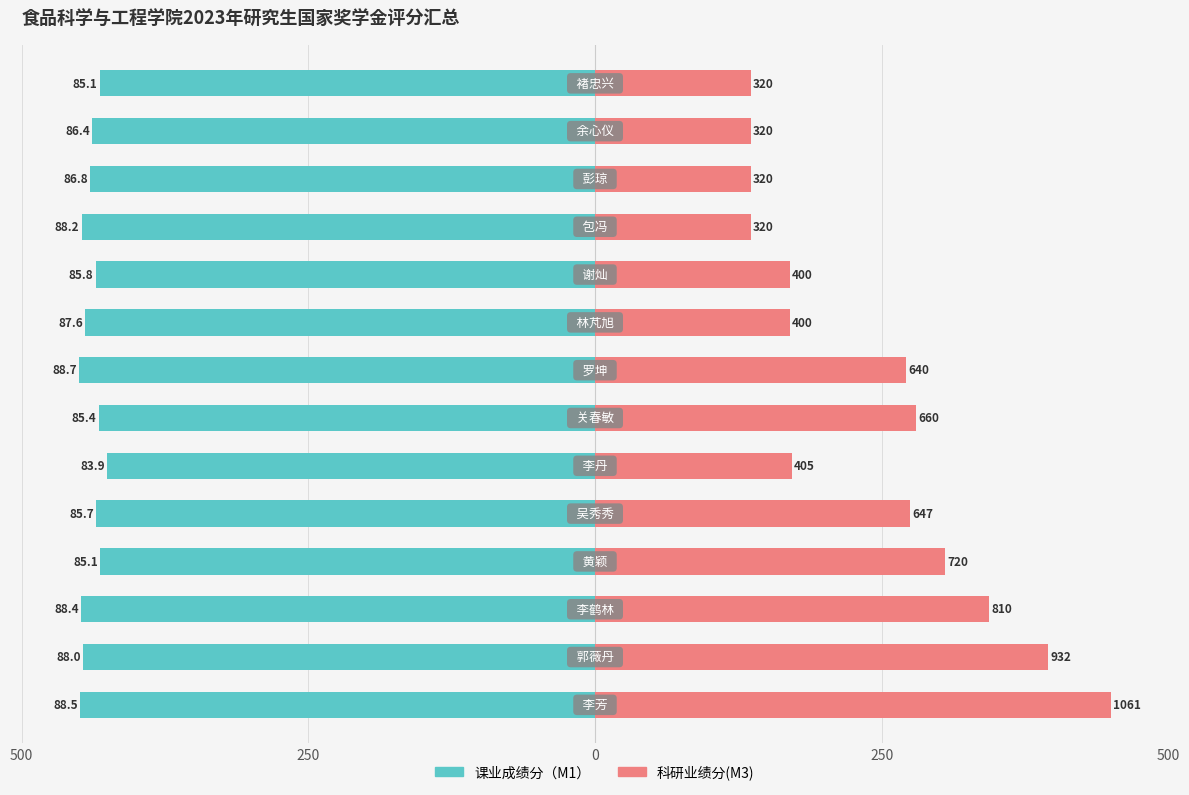

Which series has the largest total across all categories?

科研业绩分(M3)